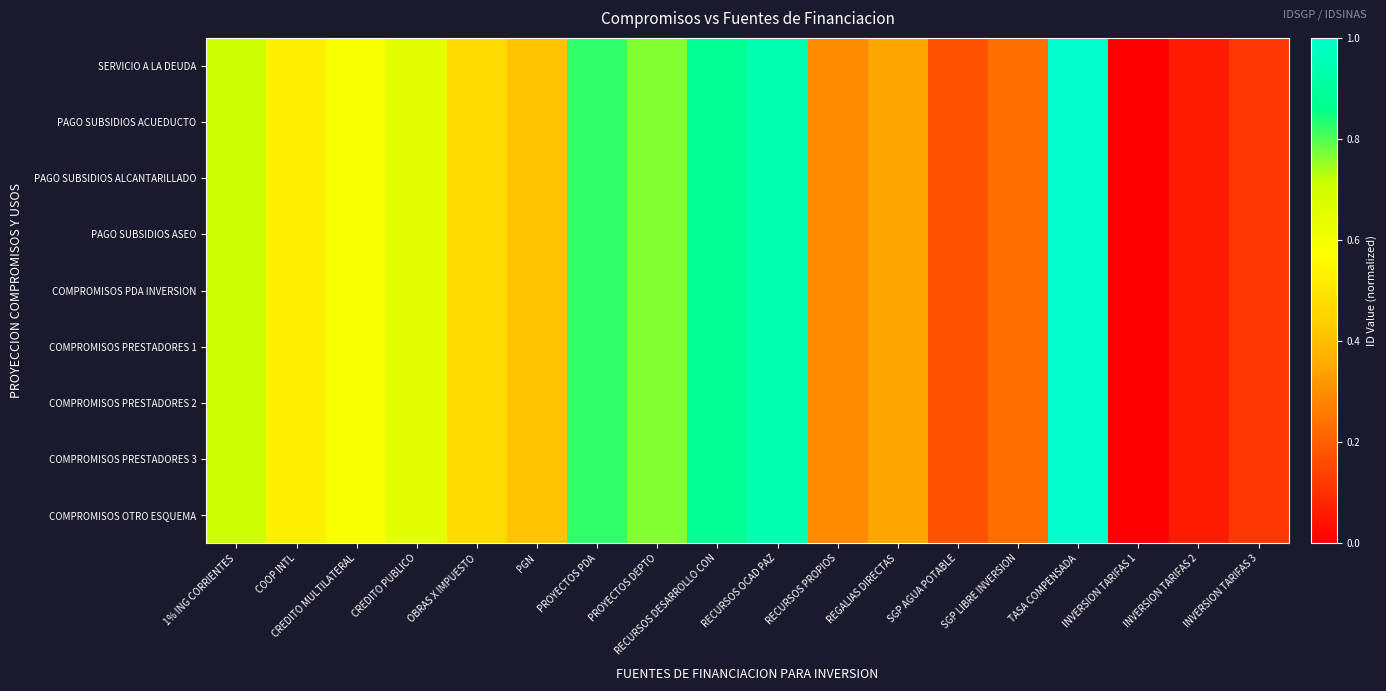

Which has a higher value, RECURSOS PROPIOS or INVERSION TARIFAS 3?

RECURSOS PROPIOS